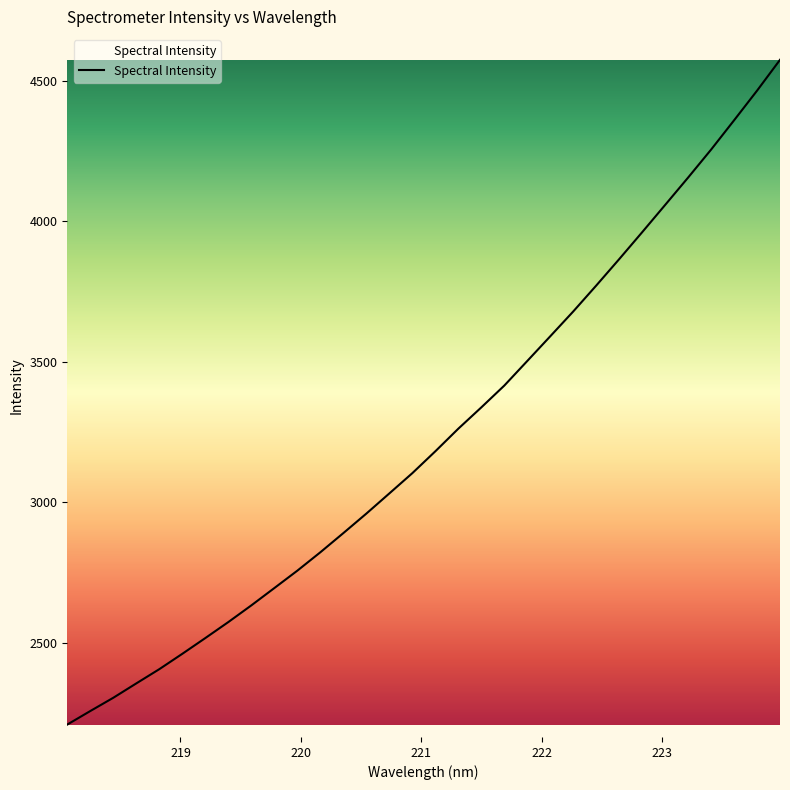

What is the difference between the maximum and minimum values?

2365.4